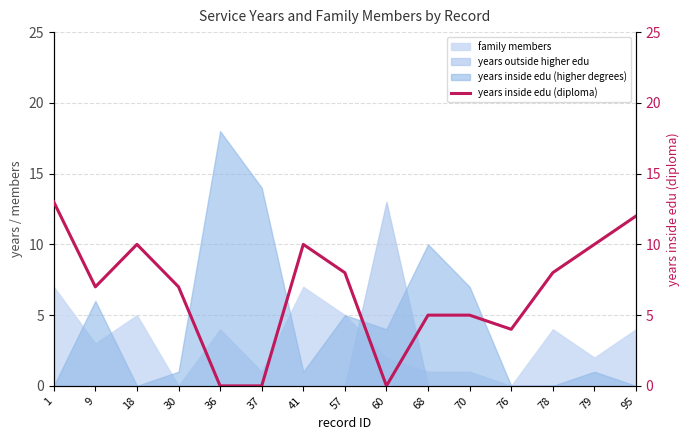

Reading left to right, extract all data points from this chart.

1=13	9=7	18=10	30=7	36=0	37=0	41=10	57=8	60=0	68=5	70=5	76=4	78=8	79=10	95=12